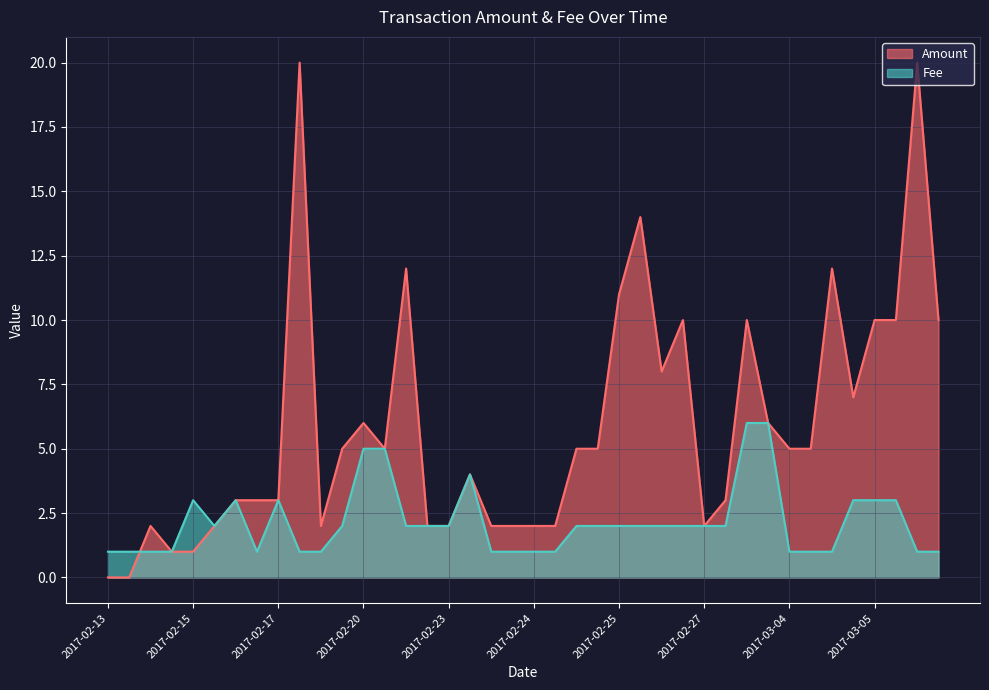

True or false: Amount has more than 1 points higher than both neighbors.

True